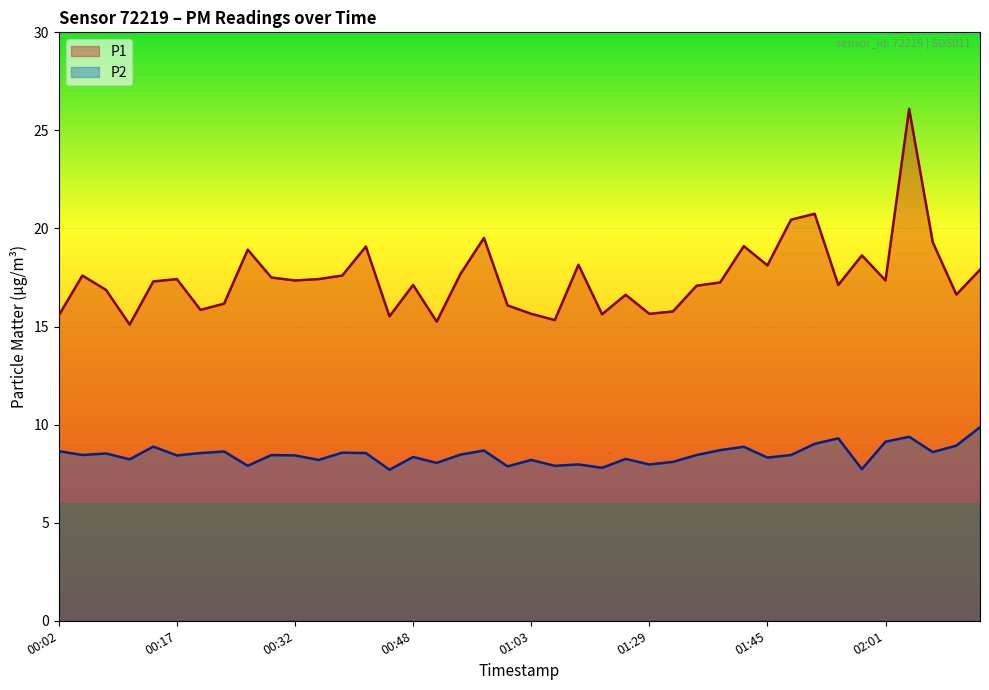

At which category is the sum across all series the highest?

36